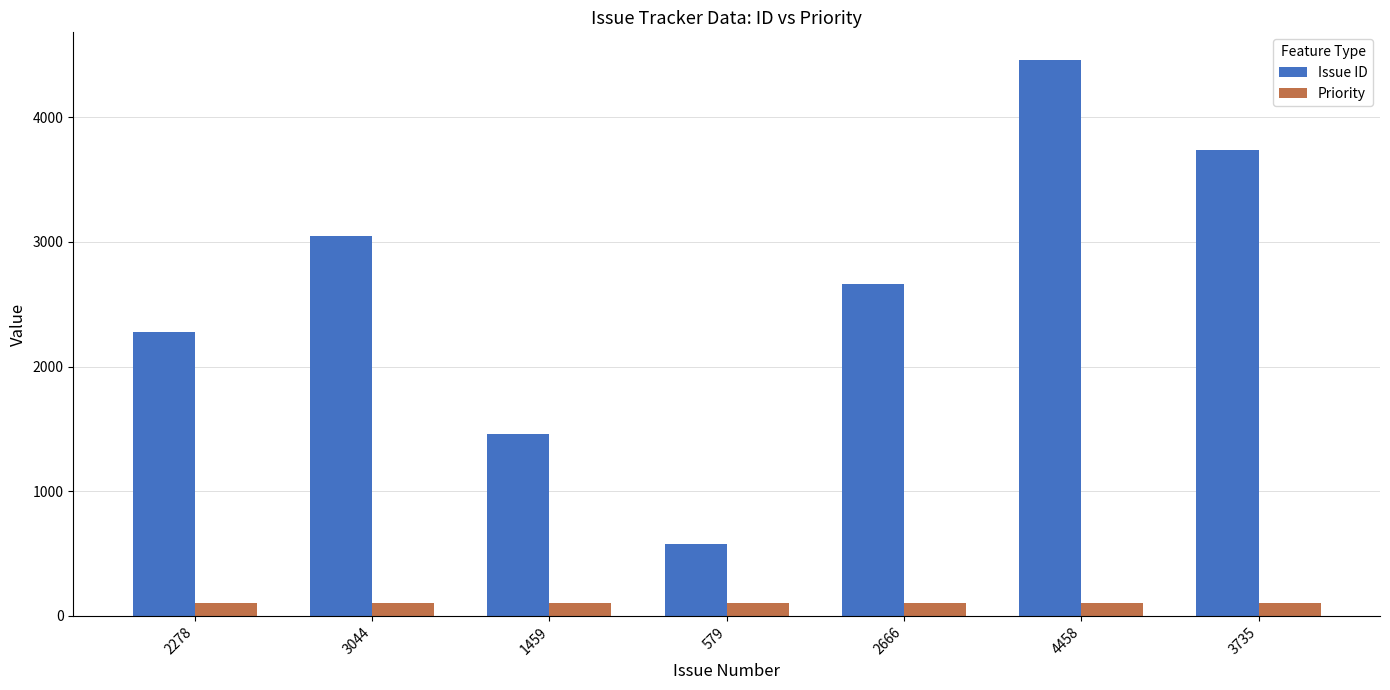

What is the label of the 3rd bar from the left?

1459